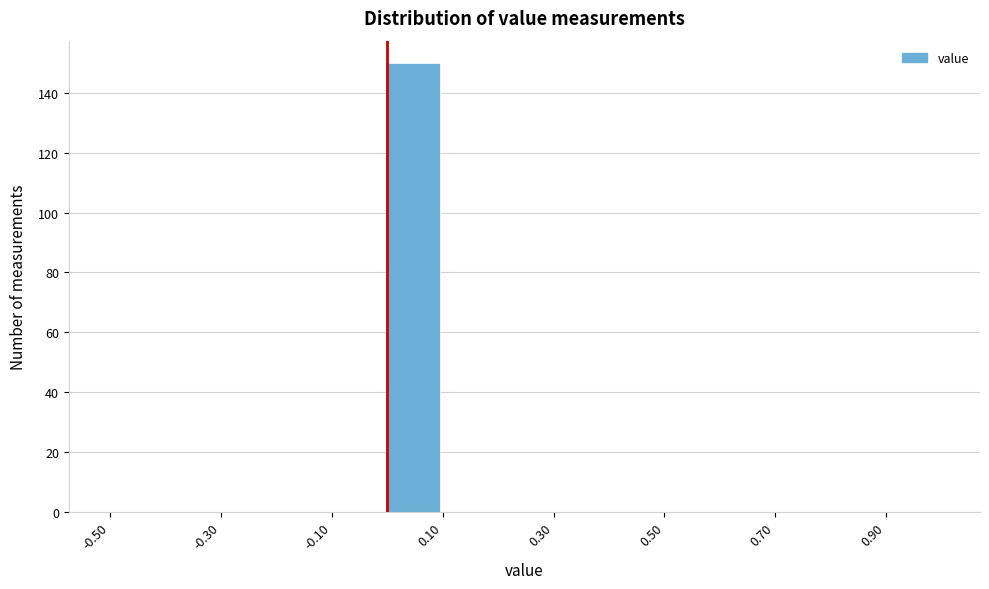

Which range on the x-axis has the tallest bar?

0.0 to 0.1